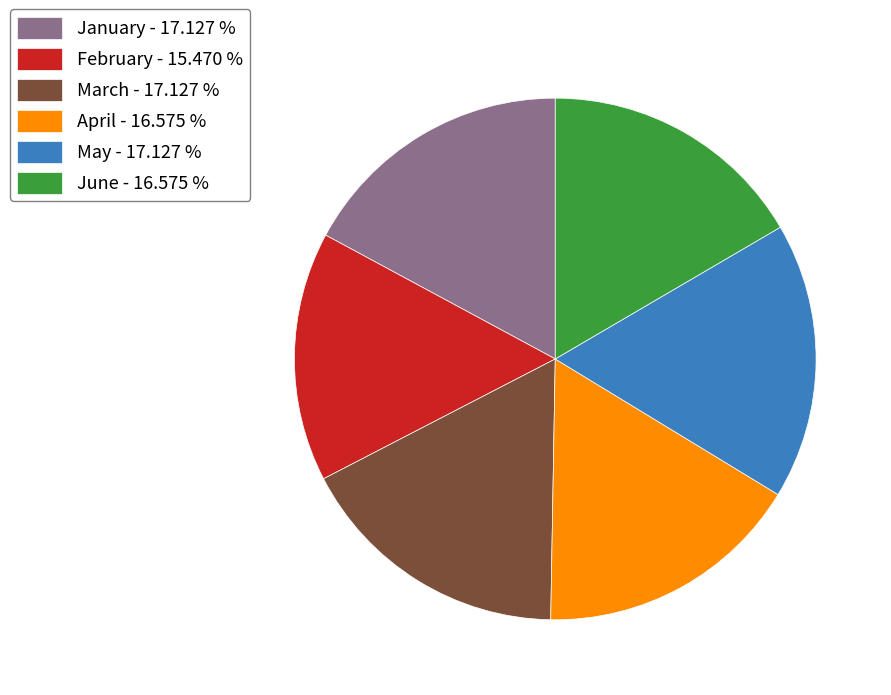

Which has a higher value, April - 16.575 % or May - 17.127 %?

May - 17.127 %